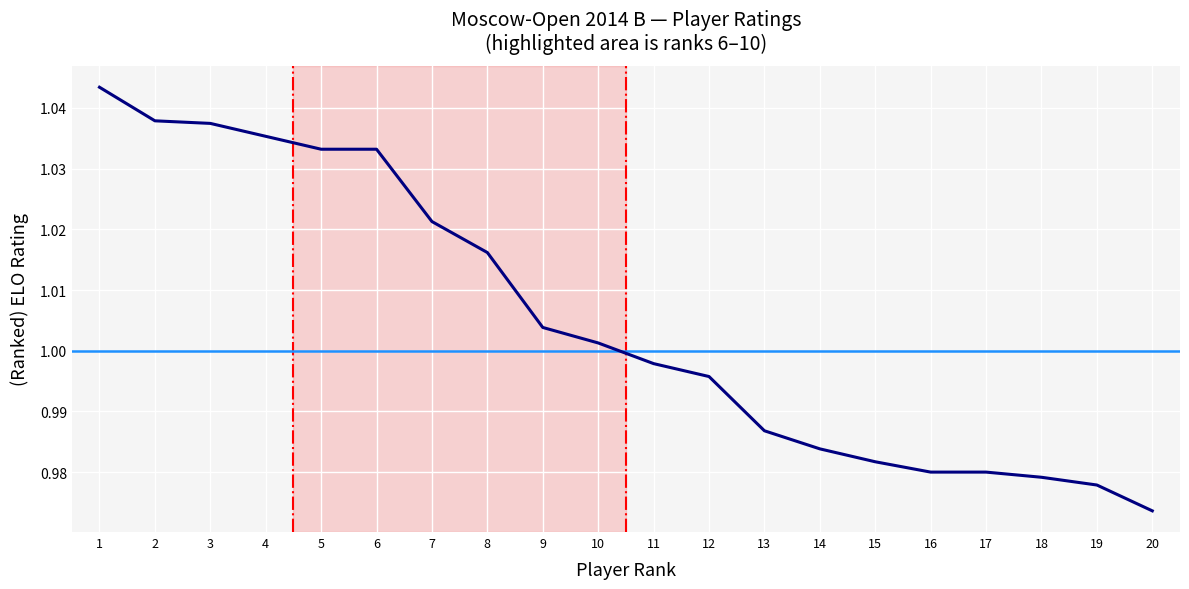

True or false: the data shows 0.6 at 11.

False